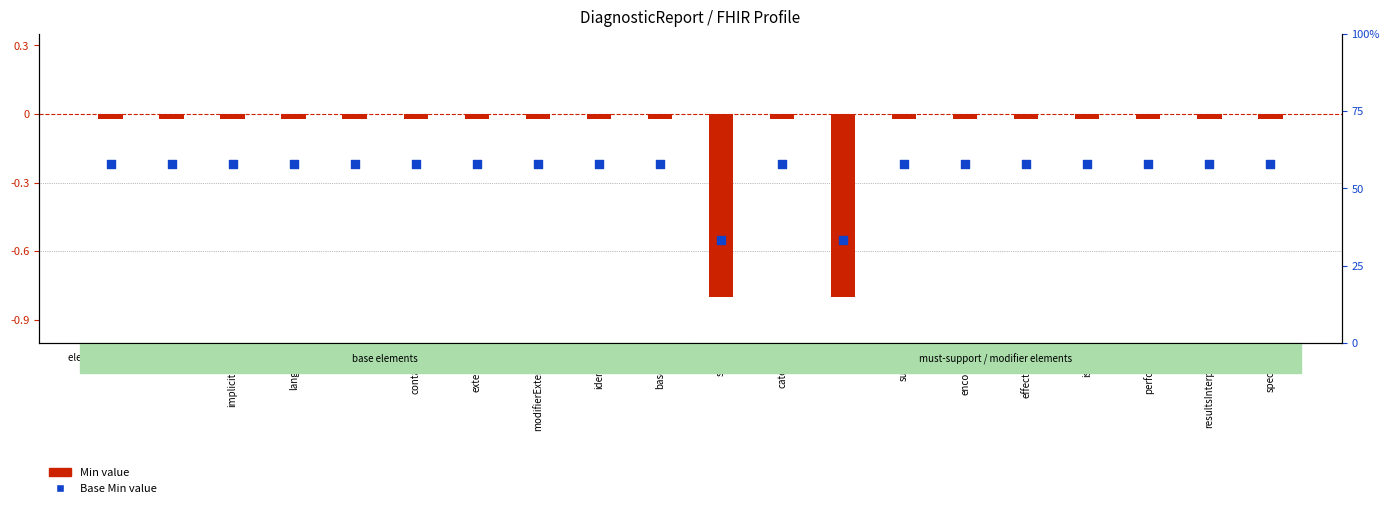

What is the total value across all series at text?

-0.2